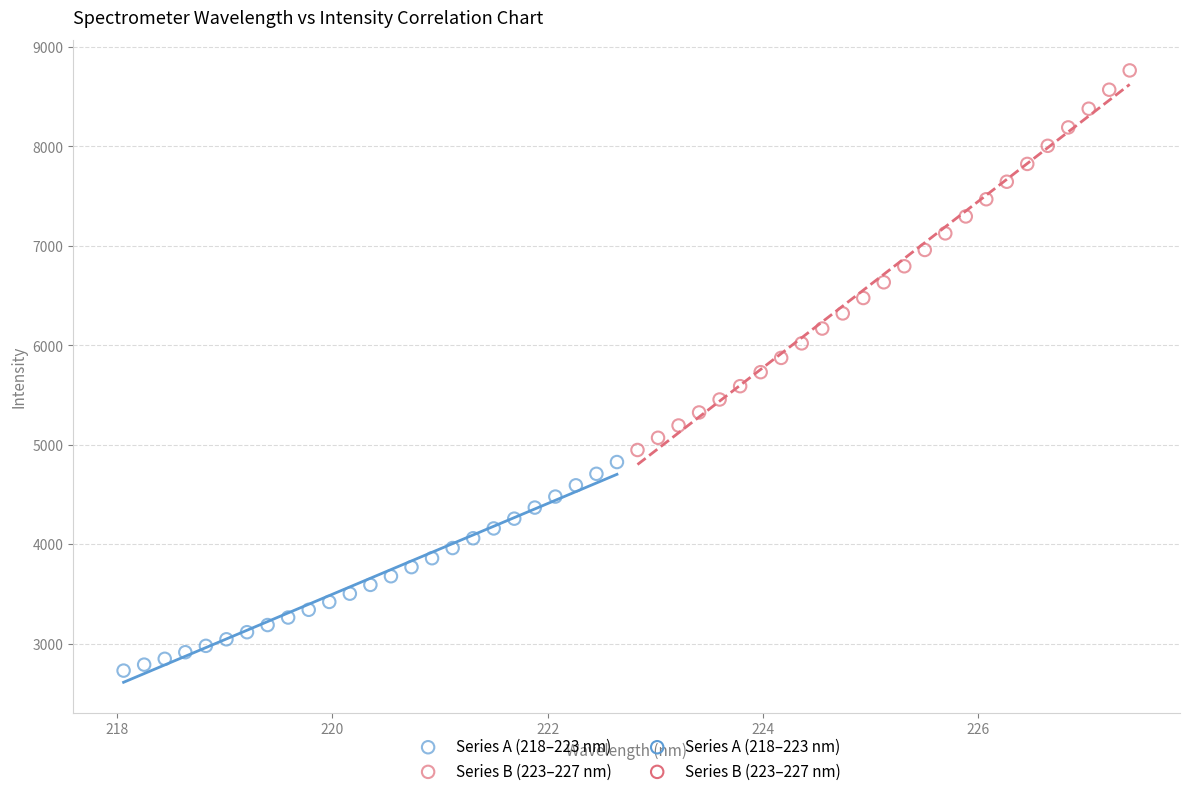

Which series contains the highest Y value?

Series B (223–227 nm)